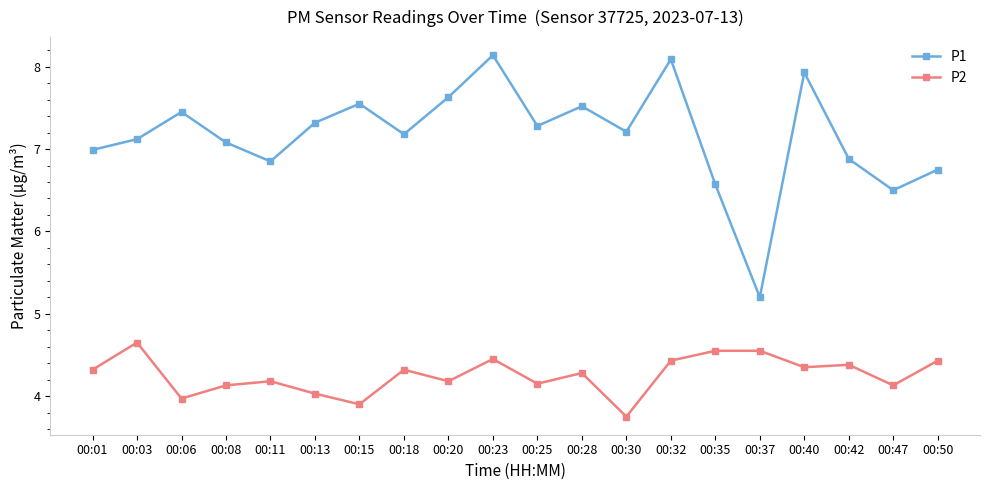

What is the greatest value displayed?

8.1